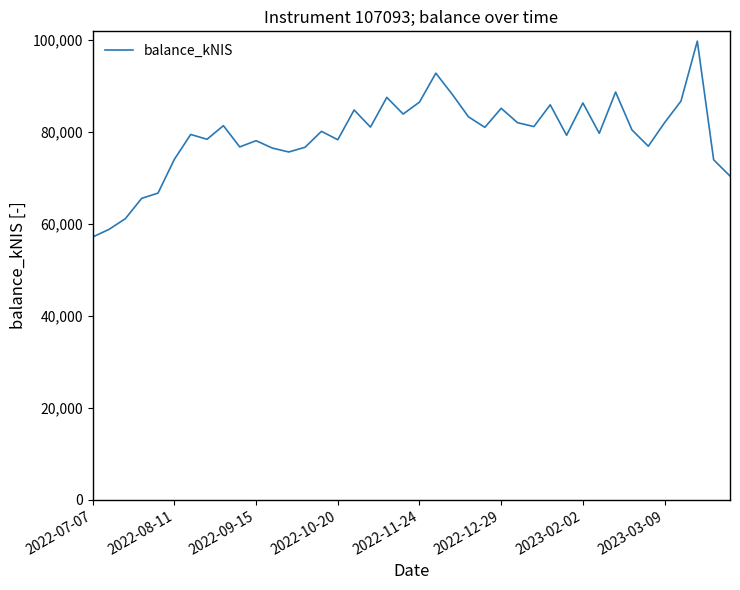

What is the maximum value shown in the chart?

99787.8